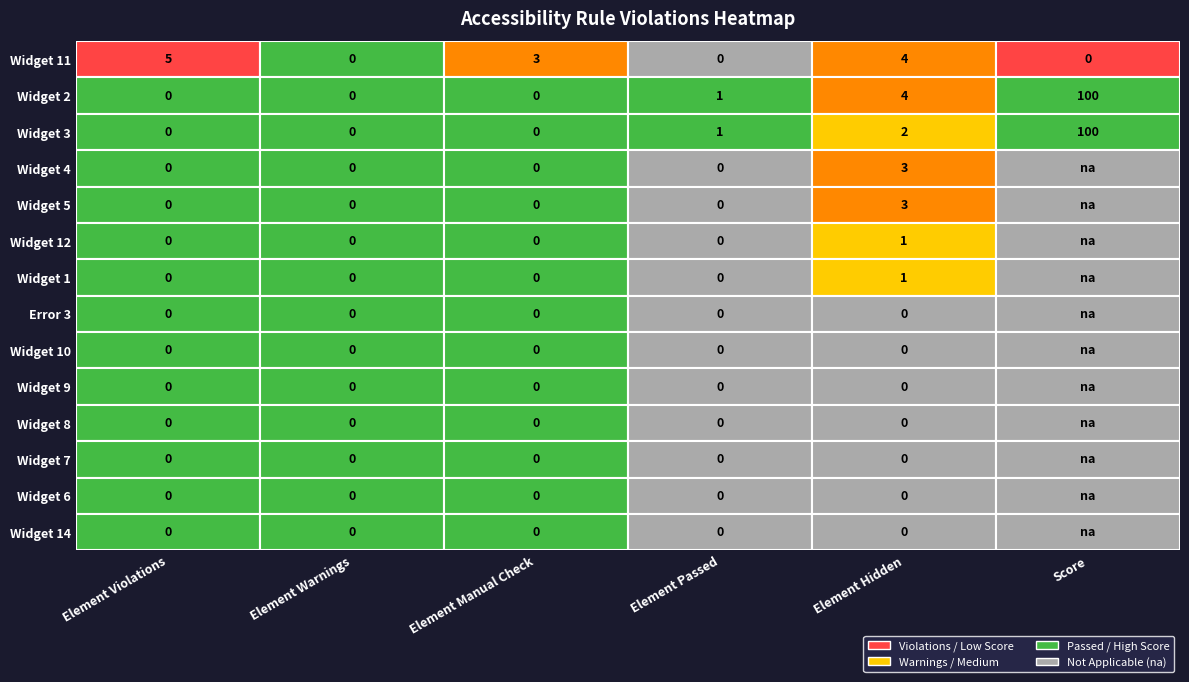

How many data points in Widget 4 are above 0?

1